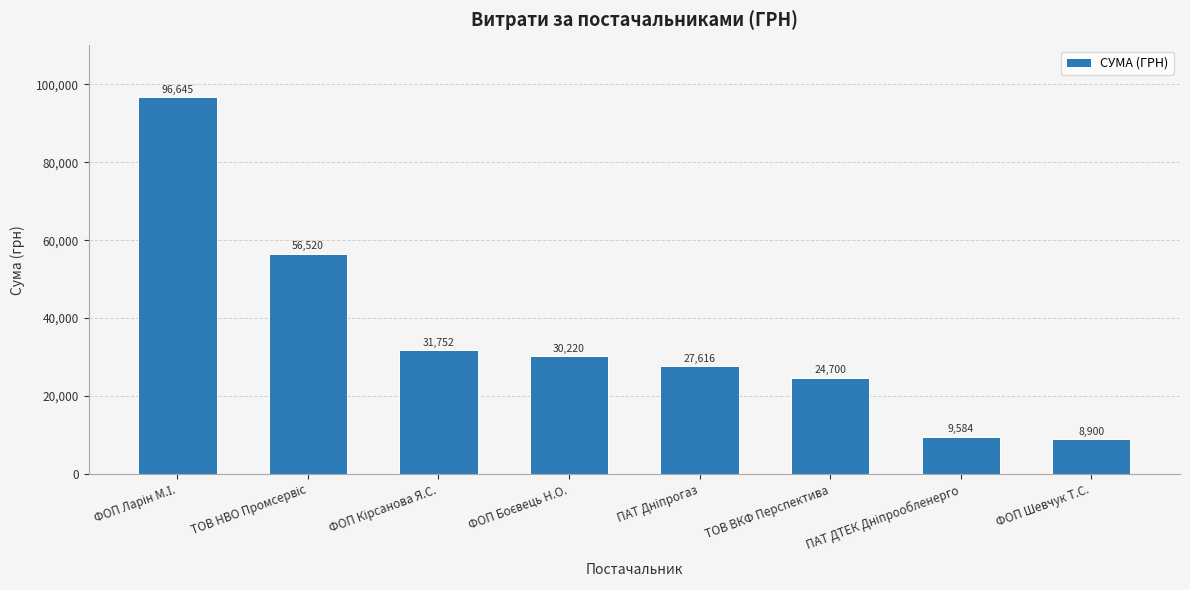

Are the bars grouped side by side (vs. stacked)?

No